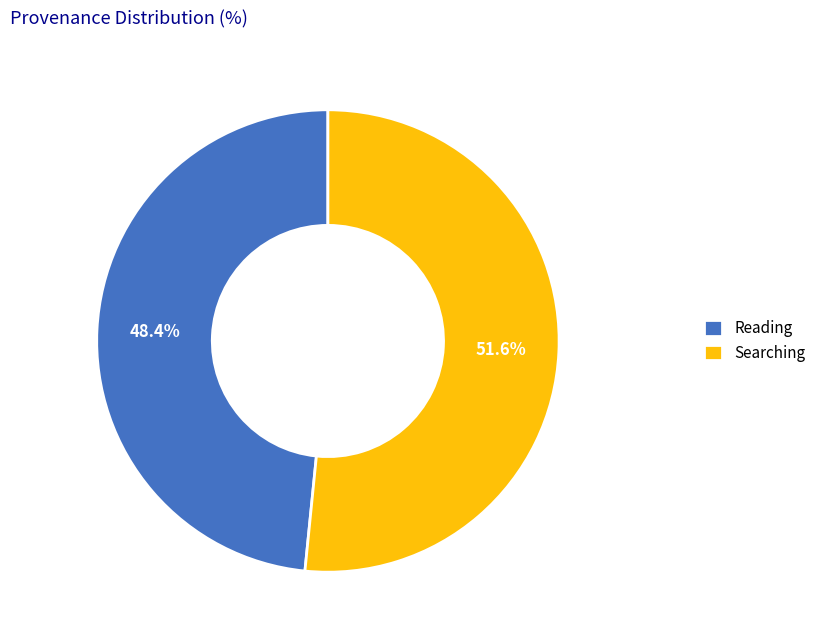

To the nearest percent, what is the average slice percentage?

50%